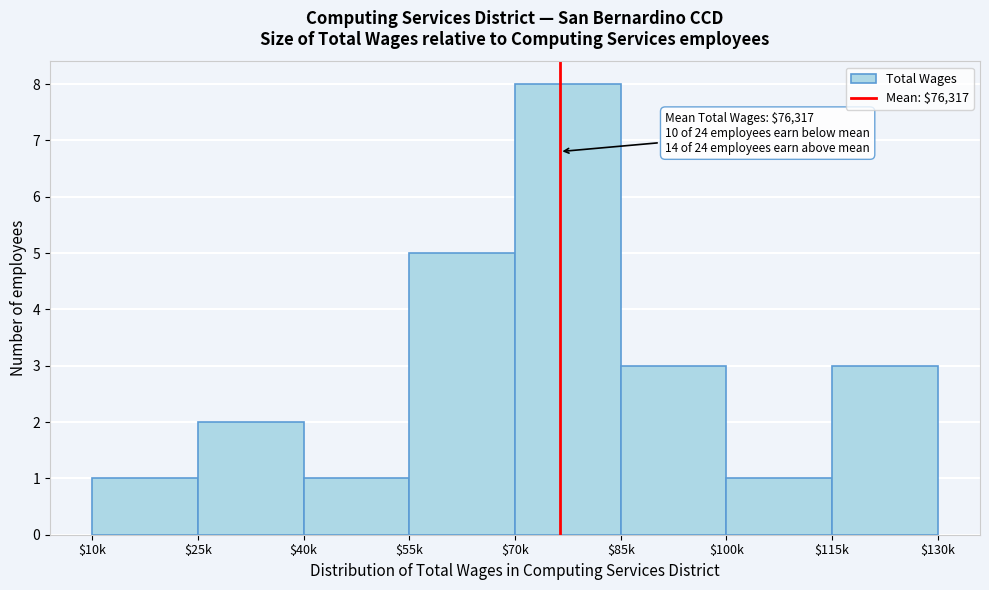

Reading left to right, what are all the values shown in this chart?

1	2	1	5	8	3	1	3